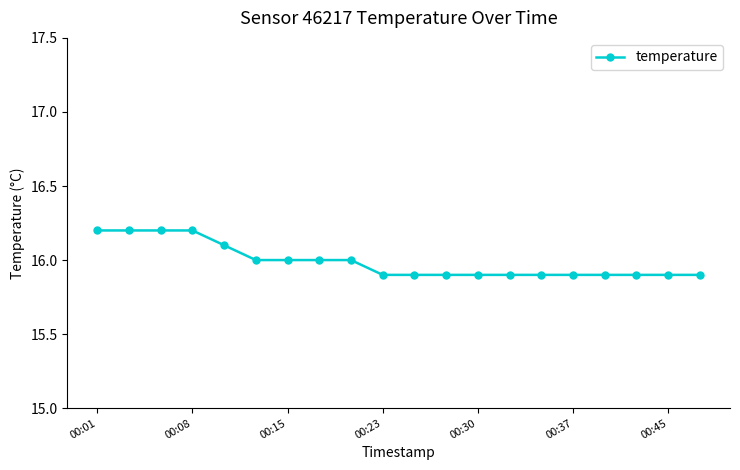

What is the minimum value shown in the chart?

15.9